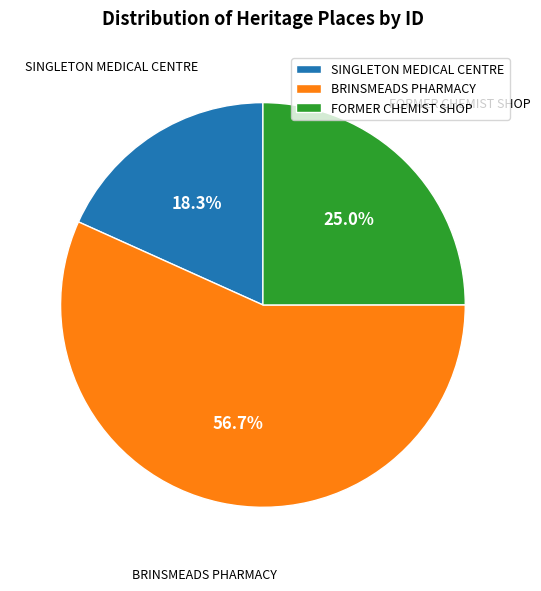

How many segments does this pie chart have?

3